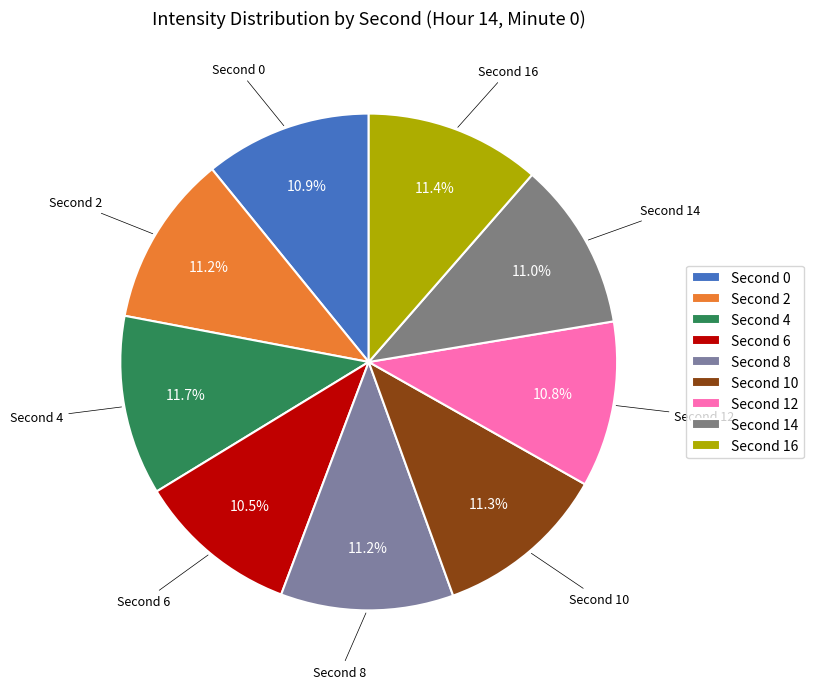

How many slices are in this pie chart?

9